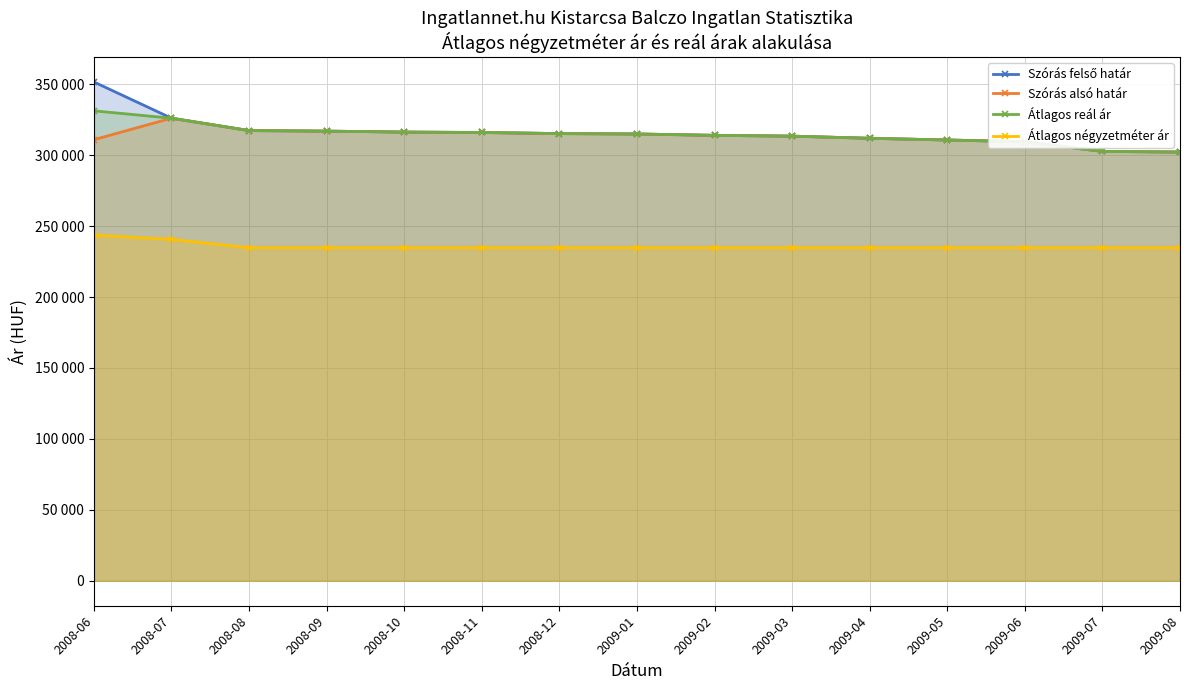

At which label does Átlagos reál ár first exceed 314917?

2008-06